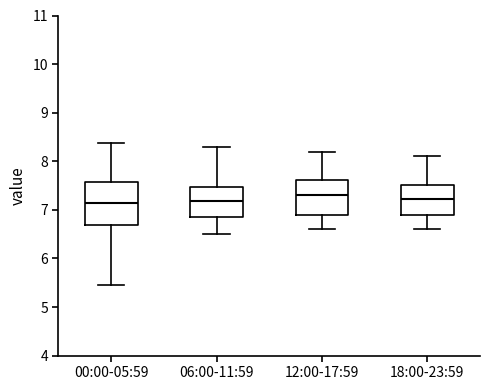

Reading left to right, read every box against the y-axis: the position of its median line, the range the box covers, and the ends of its whiskers. The values are not printed on the chart, so give them approximately, as read against the axis.

00:00-05:59: median 7.1, box 6.7 to 7.6, whiskers 5.5 to 8.4
06:00-11:59: median 7.2, box 6.9 to 7.5, whiskers 6.5 to 8.3
12:00-17:59: median 7.3, box 6.9 to 7.6, whiskers 6.6 to 8.2
18:00-23:59: median 7.2, box 6.9 to 7.5, whiskers 6.6 to 8.1